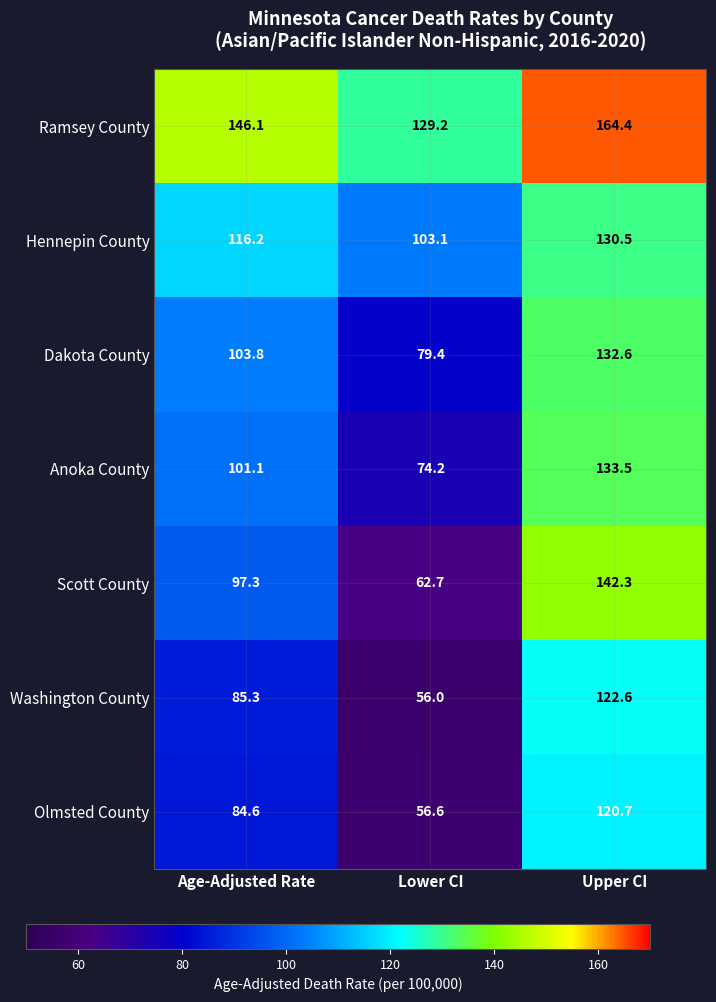

Is it true that Olmsted County equals 56.6 at Lower CI?

True